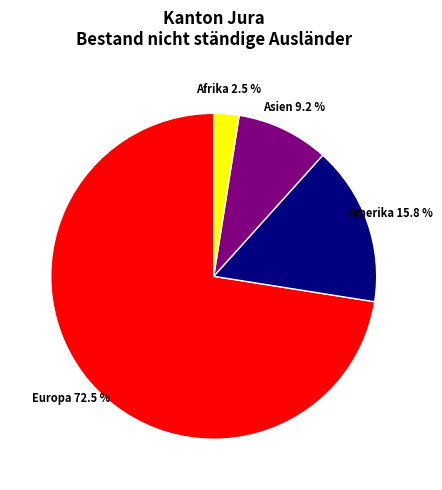

Which slice is the smallest?

Afrika